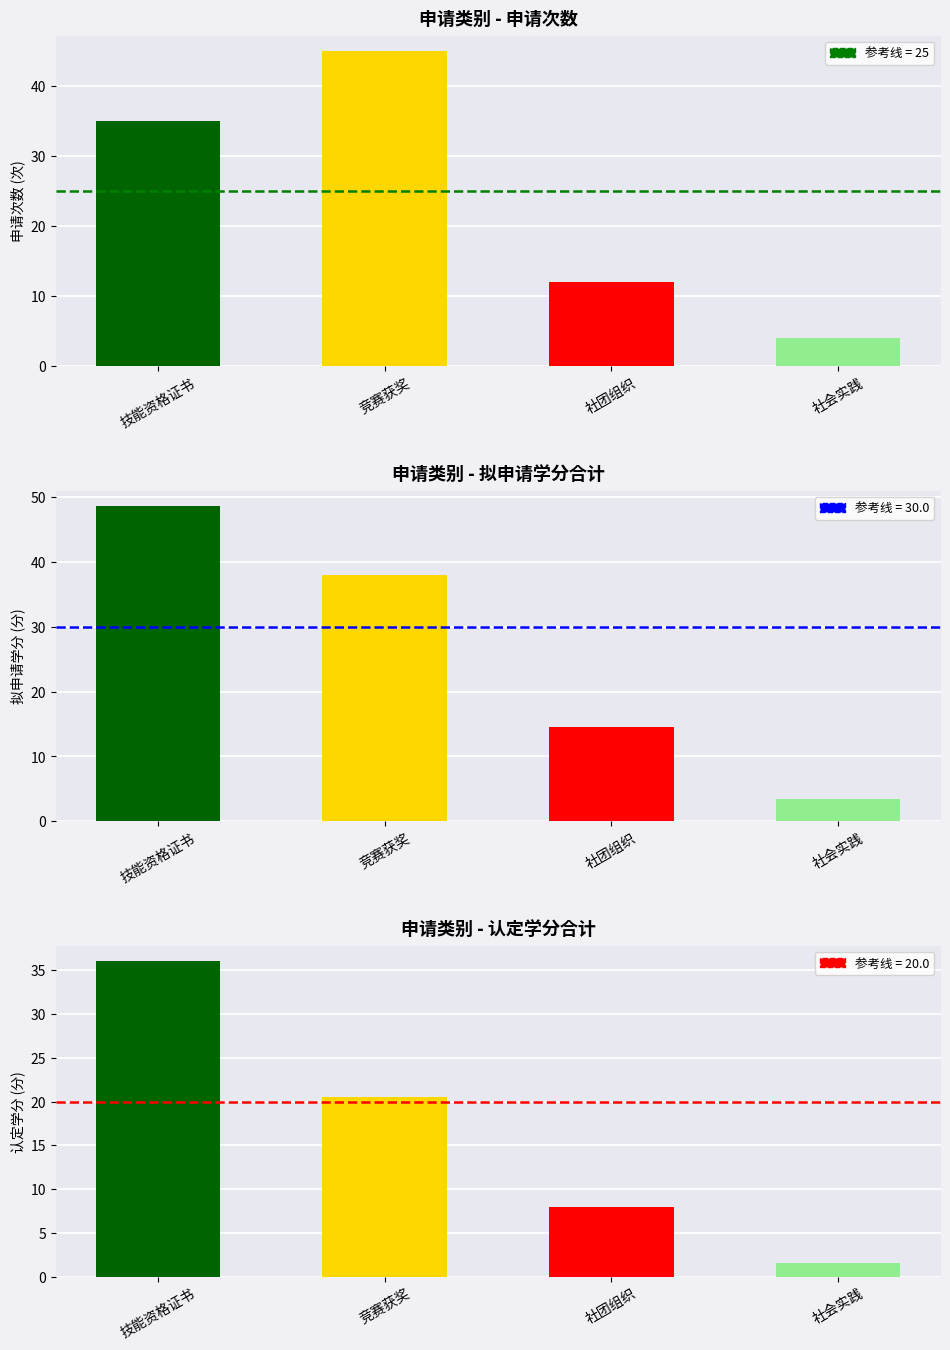

What is the sum of all 拟申请学分-sum values?

104.5